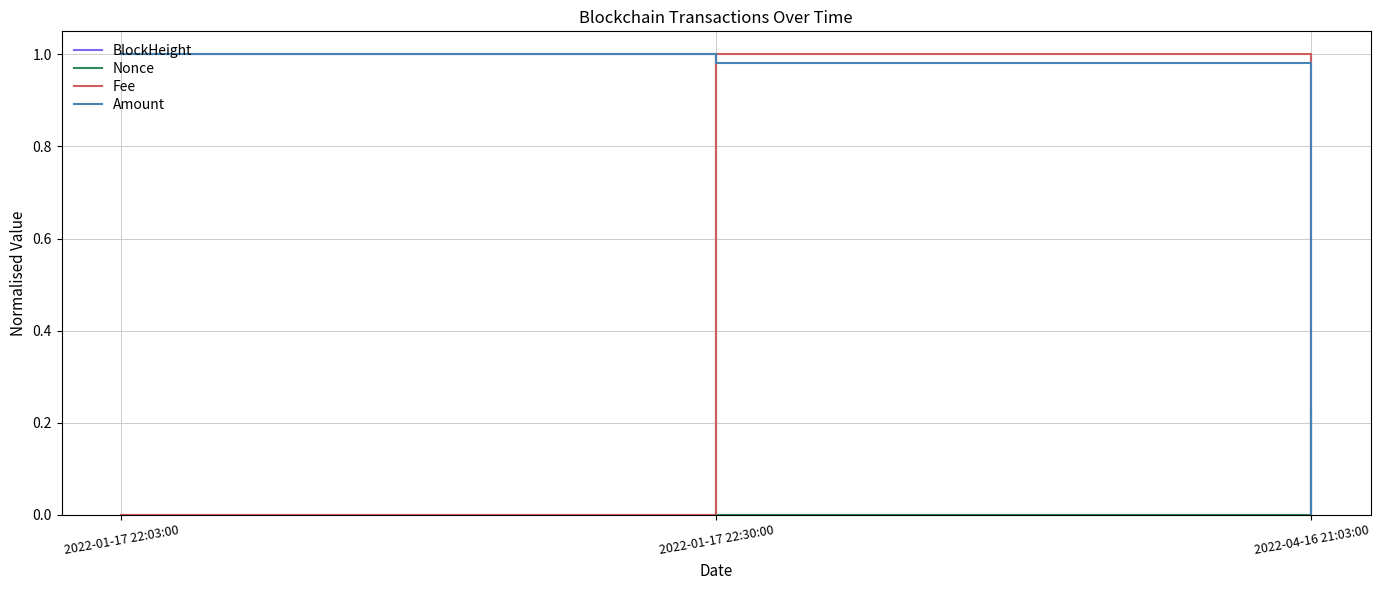

Is it true that Fee equals 0.4 at 2022-01-17 22:03:00?

False